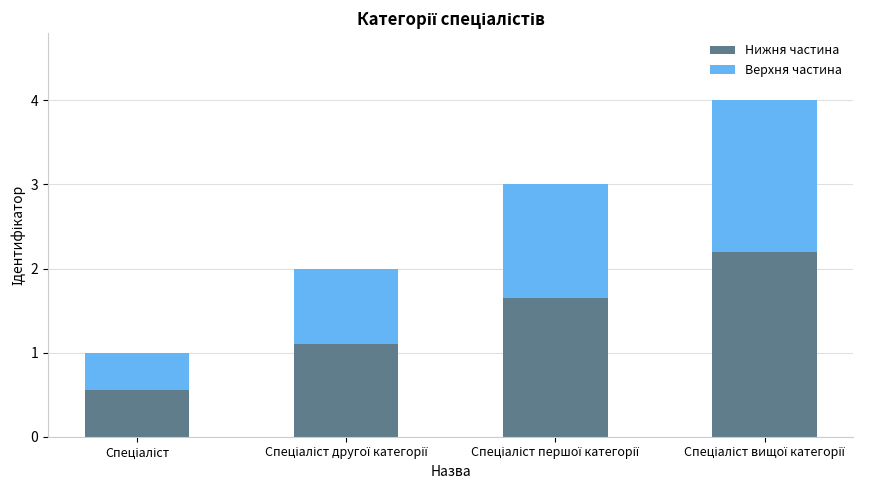

What is the highest value of the Нижня частина series?

2.2